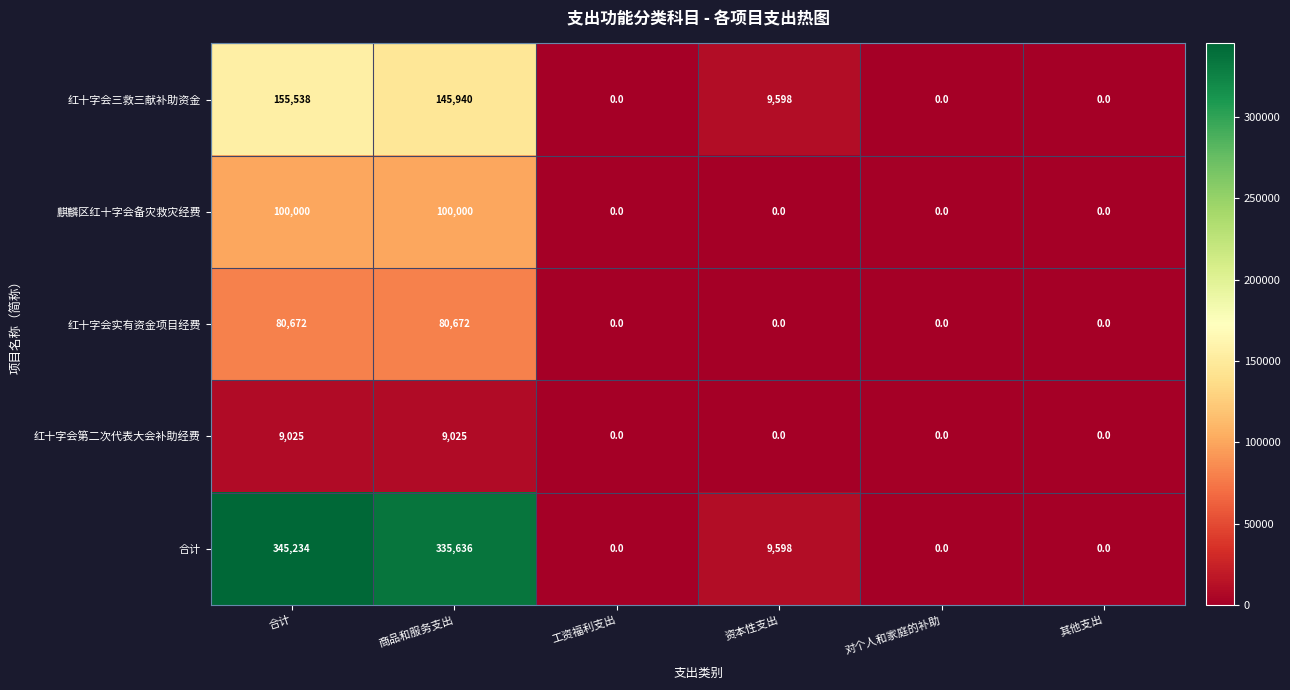

Which series has the largest total across all categories?

合计